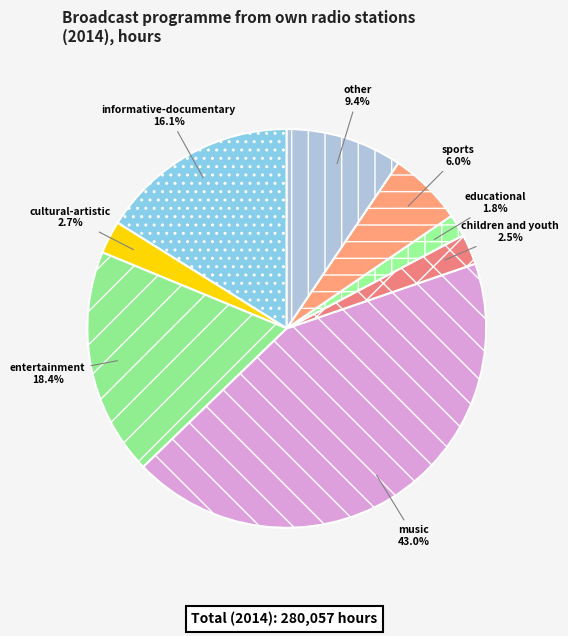

How many segments does this pie chart have?

8